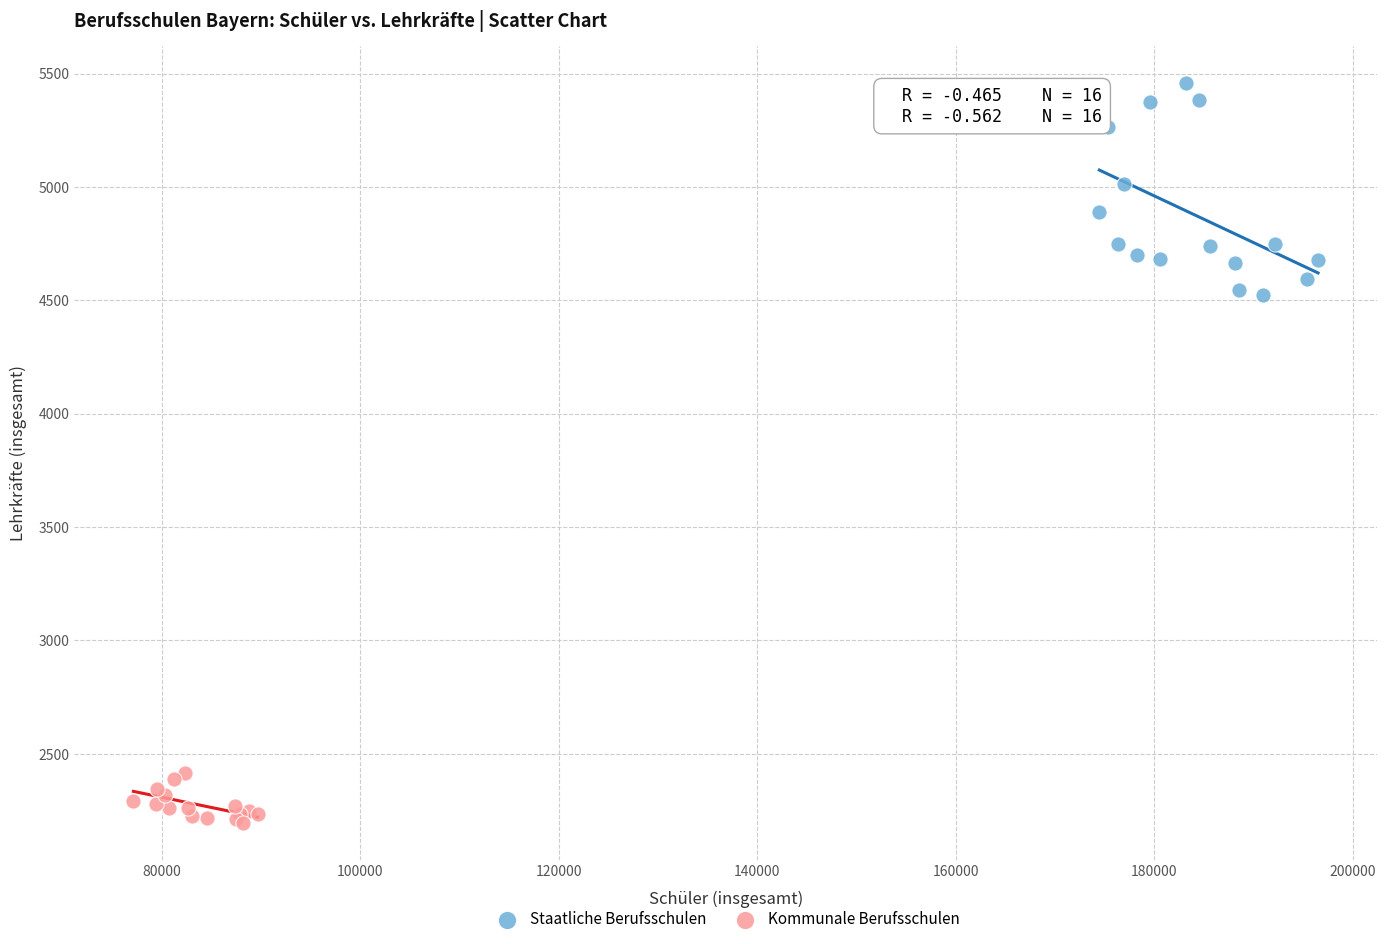

What are all the series names shown in the legend?

Staatliche Berufsschulen, Kommunale Berufsschulen